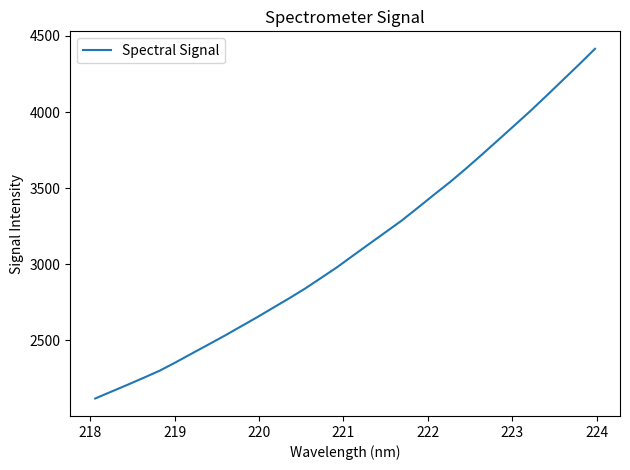

True or false: there are more than 1 points higher than both neighbors.

False